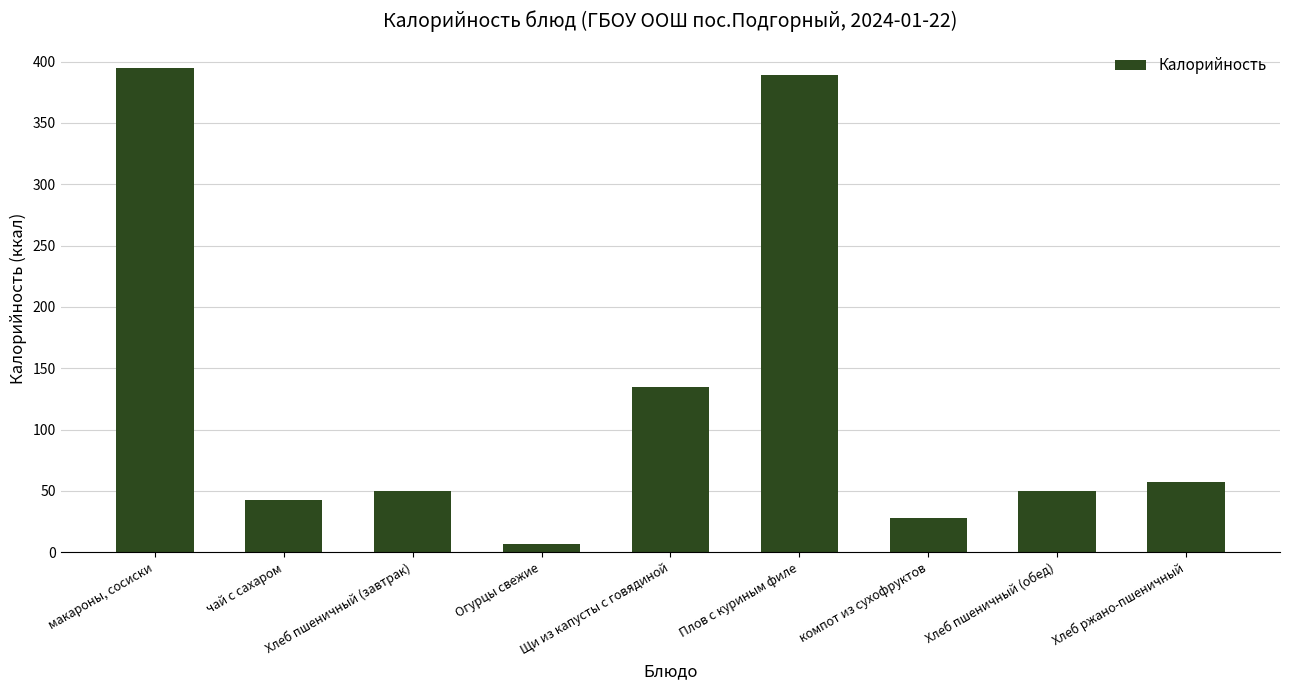

Reading right to left, what are all the values shown in this chart?

Хлеб ржано-пшеничный=57	Хлеб пшеничный (обед)=50	компот из сухофруктов=28	Плов с куриным филе=389	Щи из капусты с говядиной=135	Огурцы свежие=7	Хлеб пшеничный (завтрак)=50	чай с сахаром=43	макароны, сосиски=395